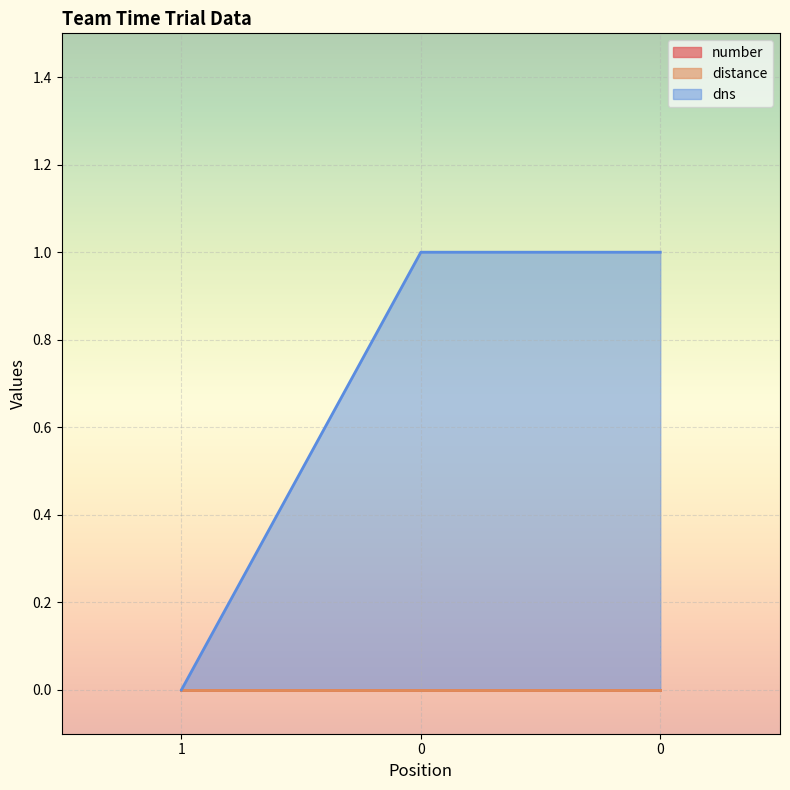

What is the difference between the maximum and minimum values in the dns series?

1